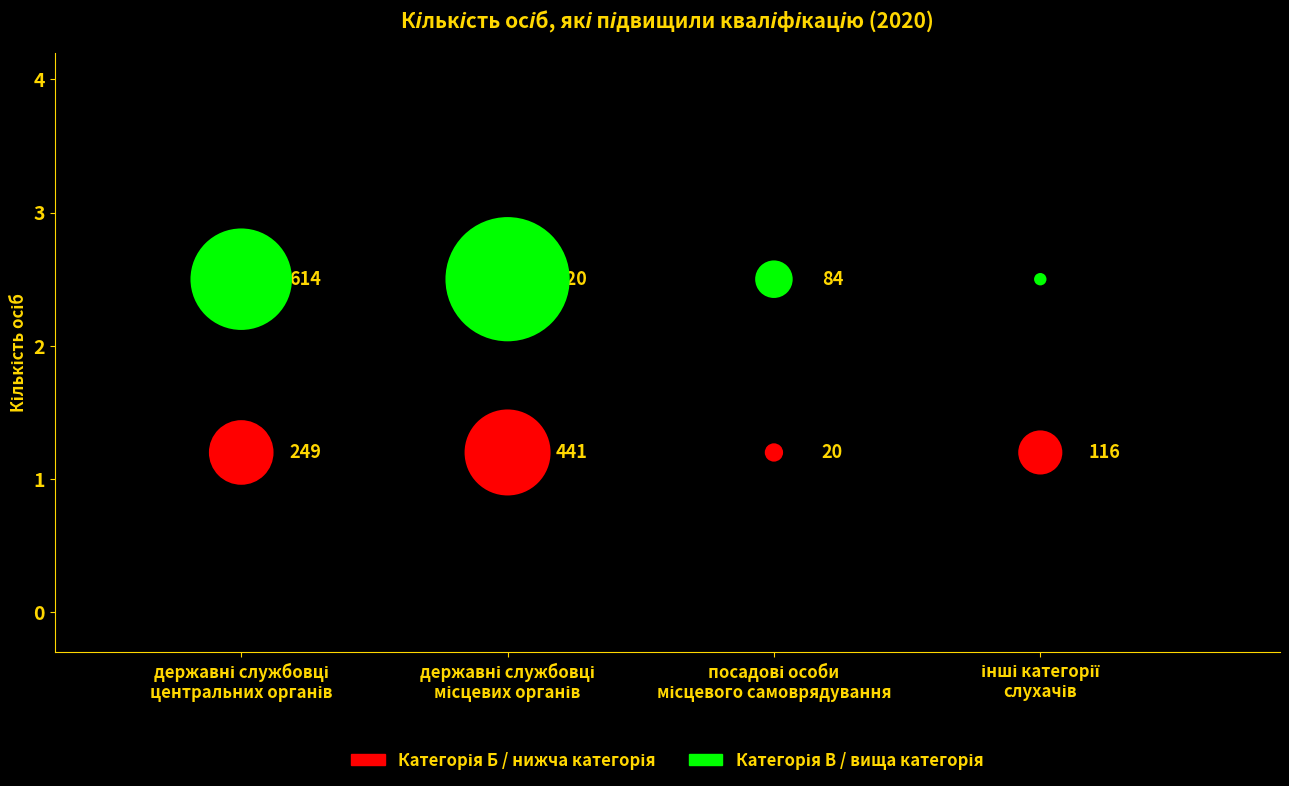

Across all series, what Y value is closest to 1?

1.2